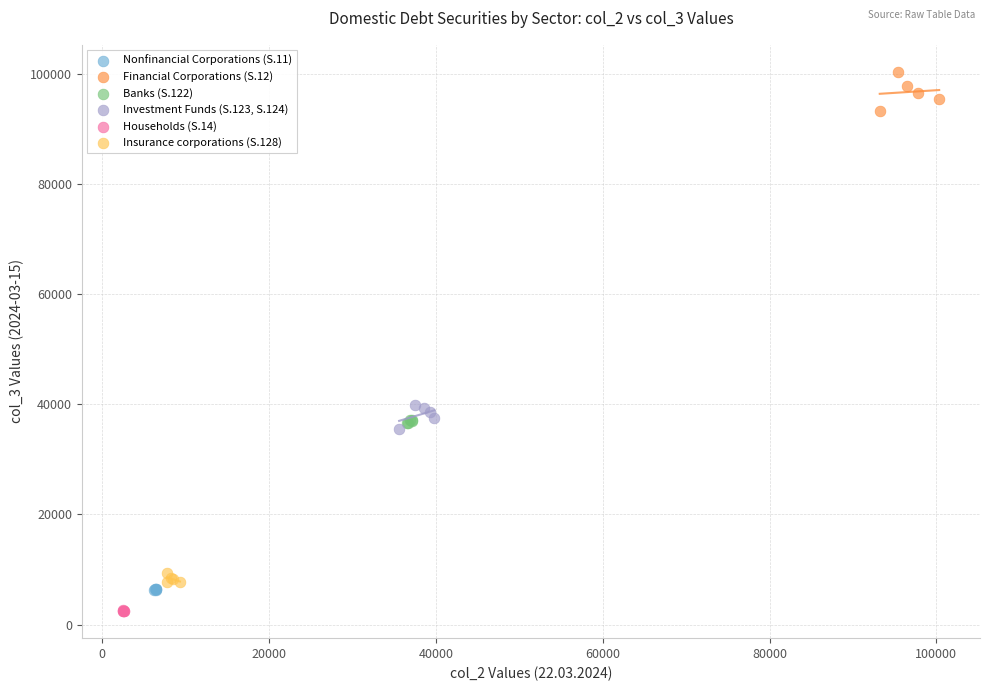

What are all the series names shown in the legend?

Nonfinancial Corporations (S.11), Financial Corporations (S.12), Banks (S.122), Investment Funds (S.123, S.124), Households (S.14), Insurance corporations (S.128)